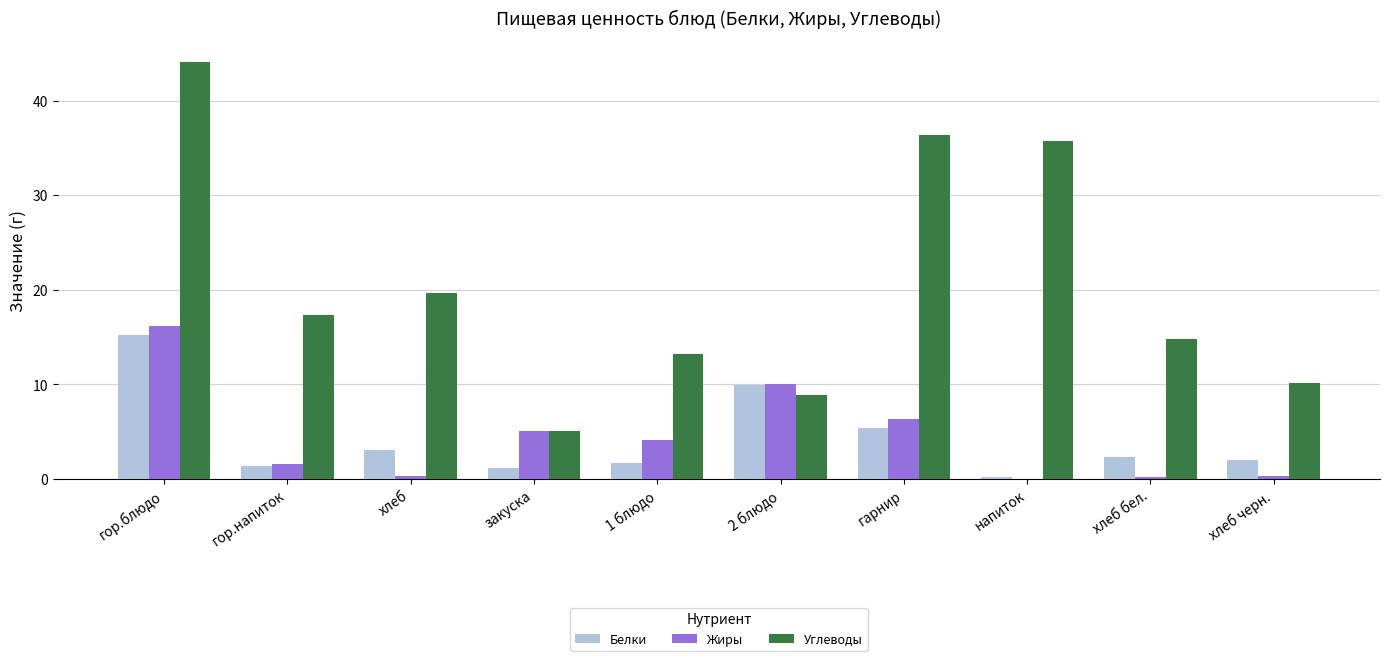

At which label is Белки closest to 7?

гарнир